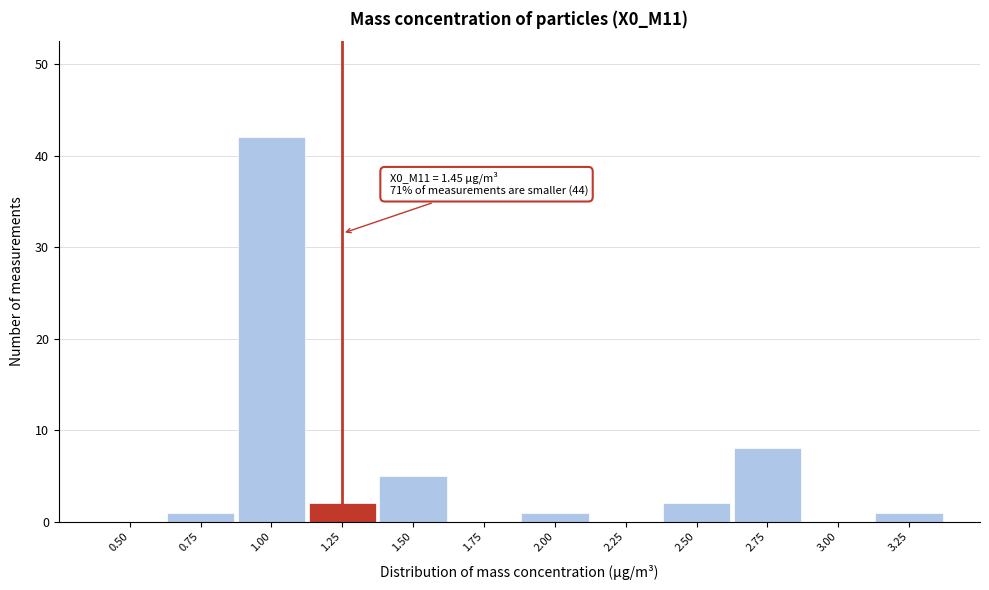

Reading left to right, transcribe all the data shown in this chart.

0.50=0	0.75=1	1.00=42	1.25=2	1.50=5	1.75=0	2.00=1	2.25=0	2.50=2	2.75=8	3.00=0	3.25=1